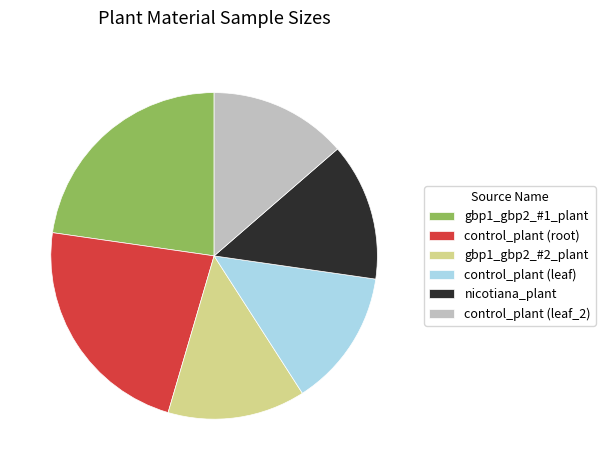

How many segments does this pie chart have?

6